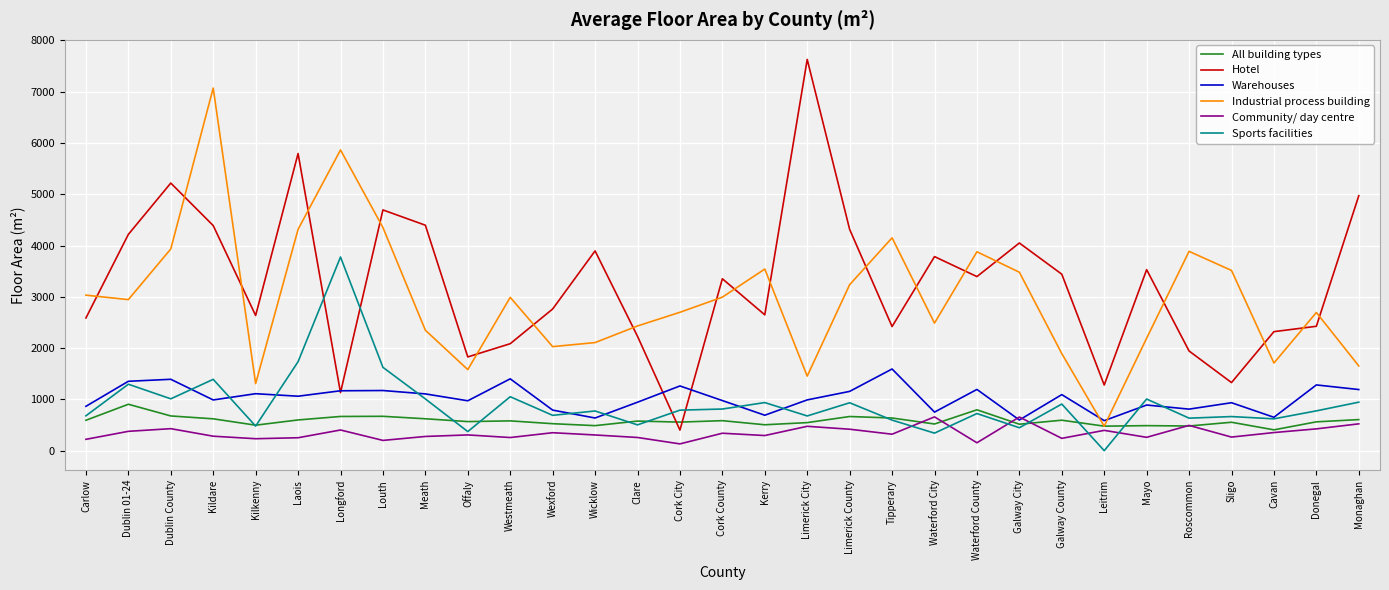

The value of All building types at Galway County is 931. True or false?

False